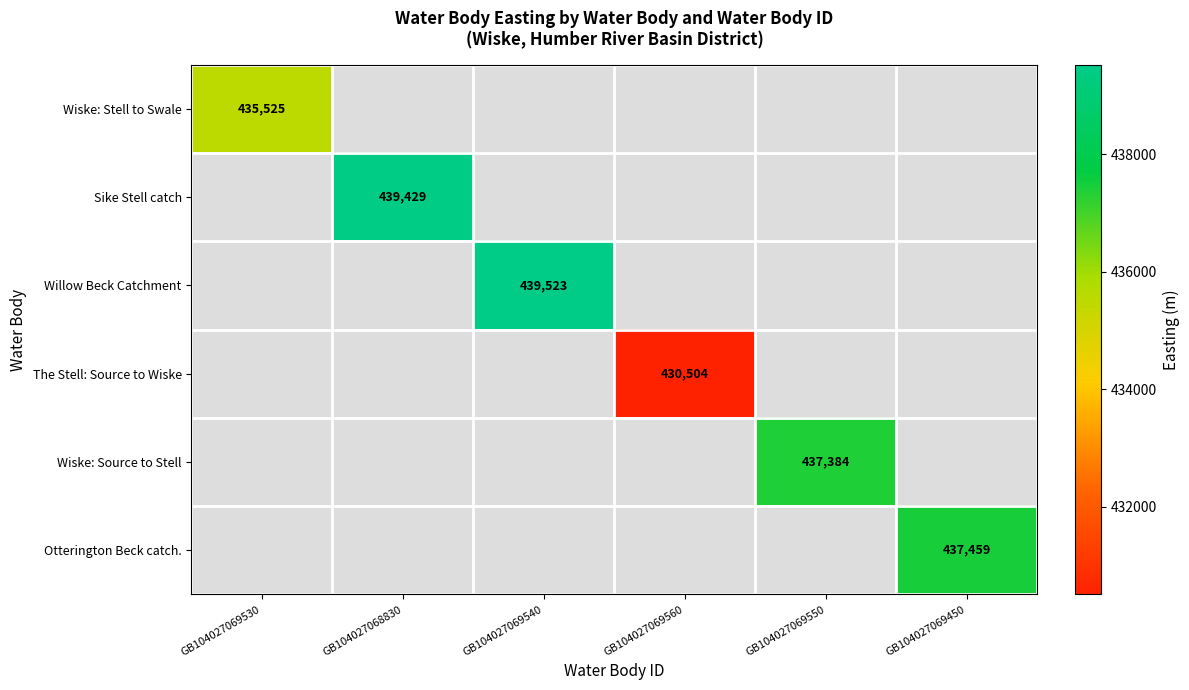

At how many categories does at least one series exceed 437452?

3